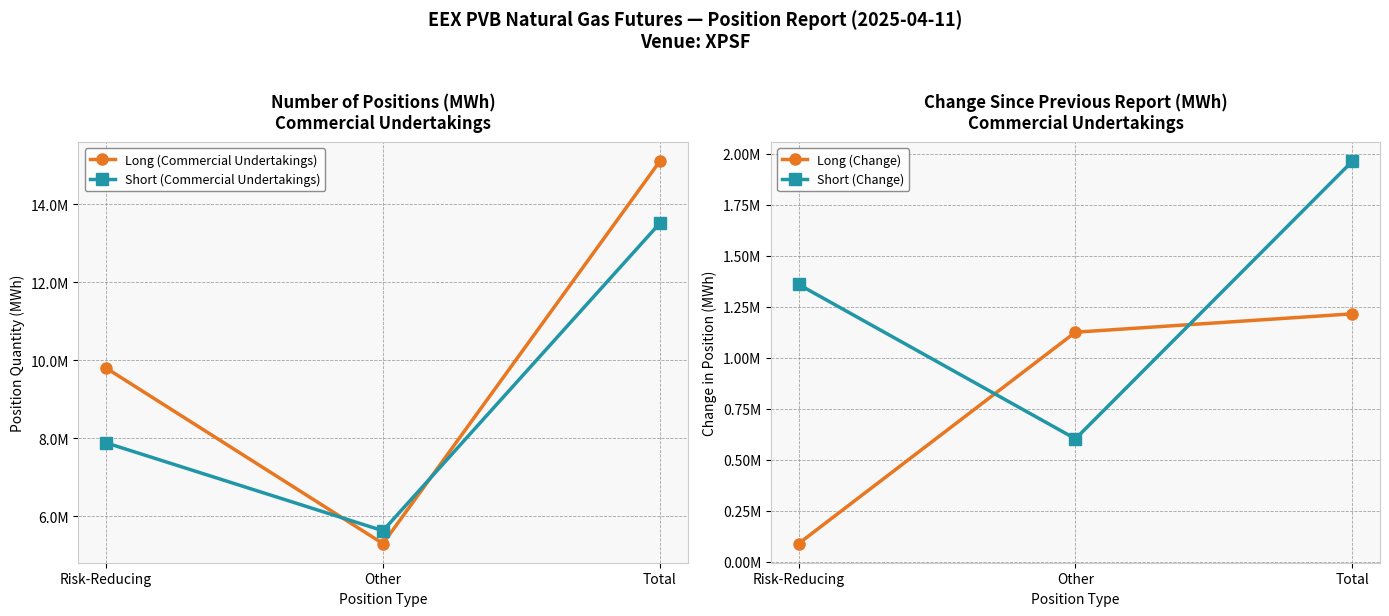

Is it true that Short (Change) equals 2582293 at Total?

False